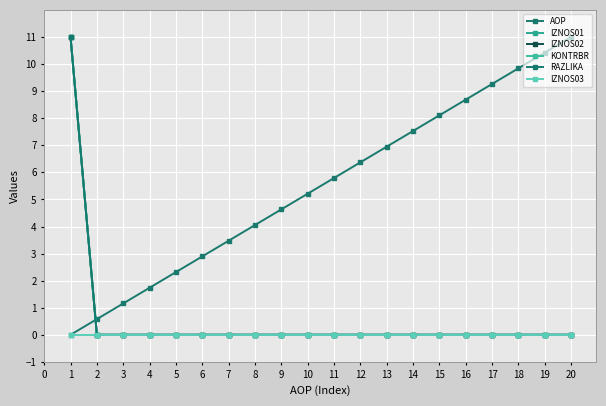

Rank the series by their maximum value, from lowest to highest.

IZNOS03, AOP, IZNOS01, IZNOS02, KONTRBR, RAZLIKA